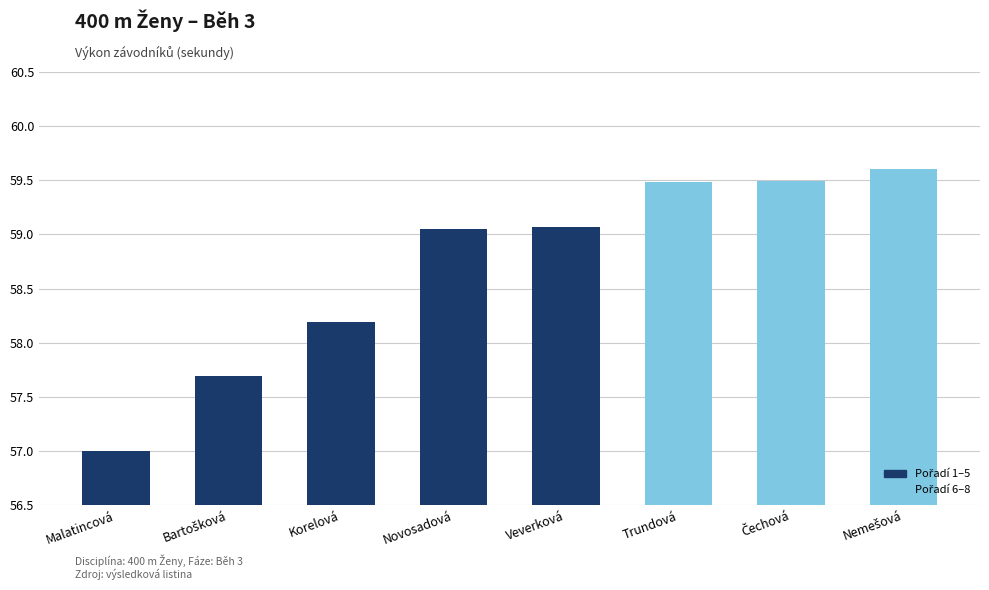

Count the number of data series in this chart.

1